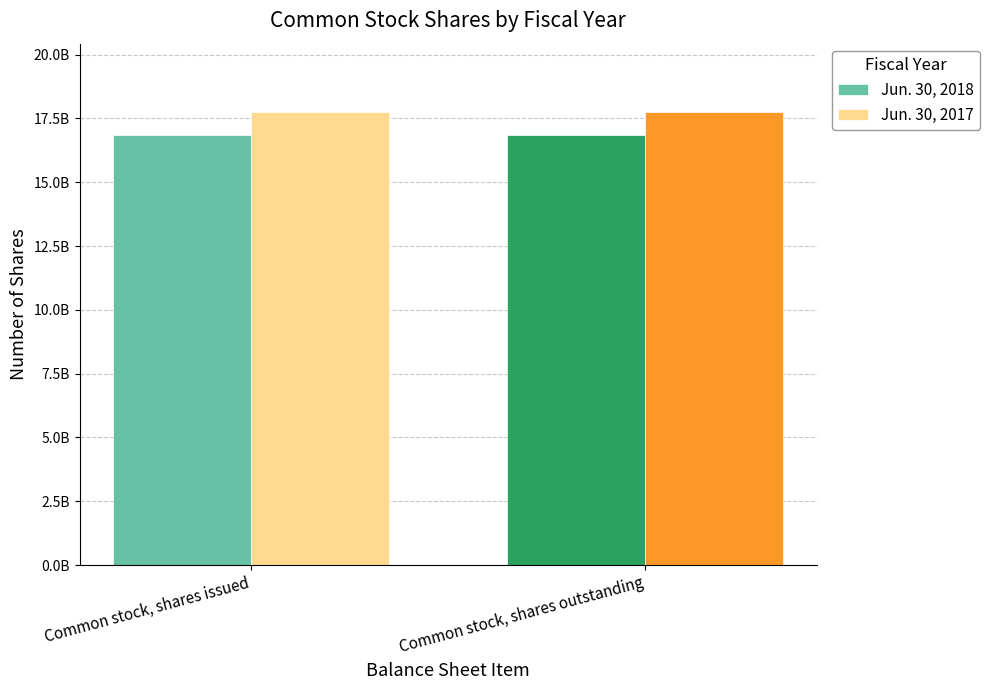

Reading left to right, extract all data points from this chart.

Jun. 30, 2018: Common stock, shares issued=16860514523	Common stock, shares outstanding=16860514523
Jun. 30, 2017: Common stock, shares issued=17764713048	Common stock, shares outstanding=17764713048